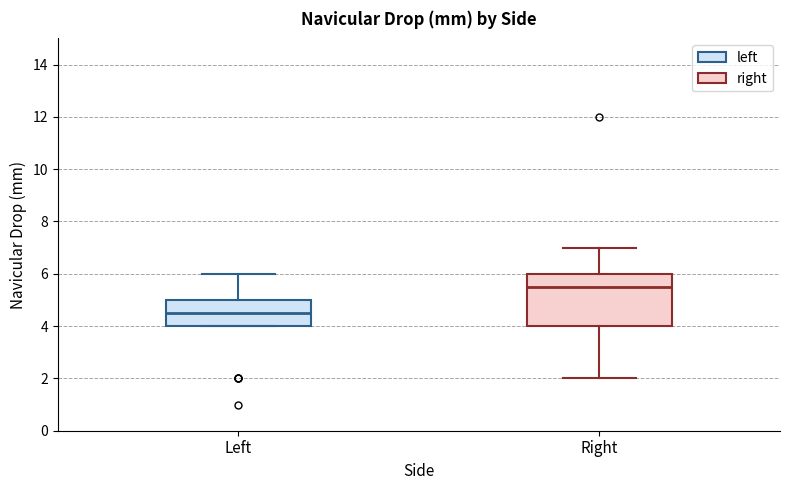

Which box is the tallest, from its lower edge to its upper edge?

Right